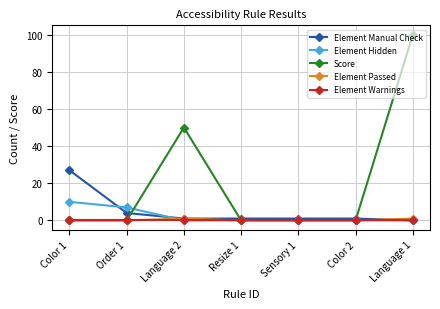

Where is the first local maximum for Score?

Language 2